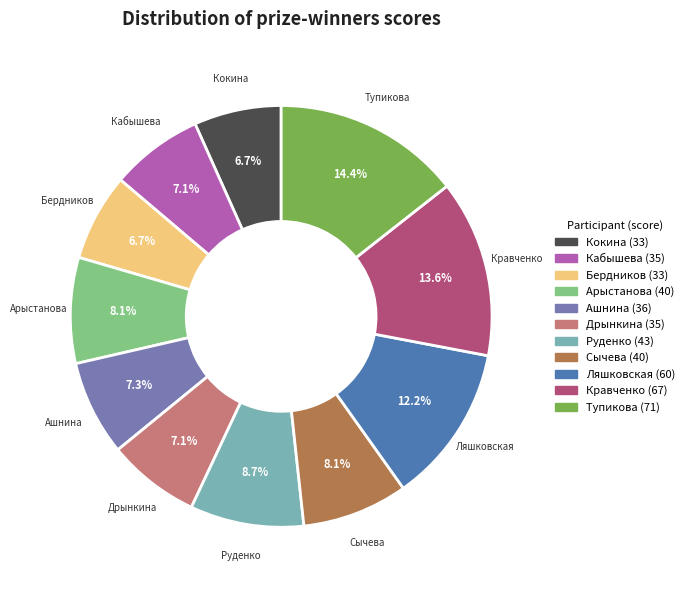

To the nearest percent, what is the combined percentage of Кокина and Ляшковская?

19%